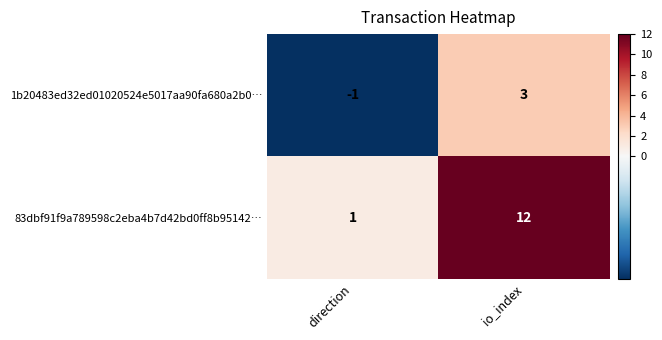

List the series in order of their overall mean, lowest first.

1b20483ed32ed01020524e5017aa90fa680a2b0…, 83dbf91f9a789598c2eba4b7d42bd0ff8b95142…